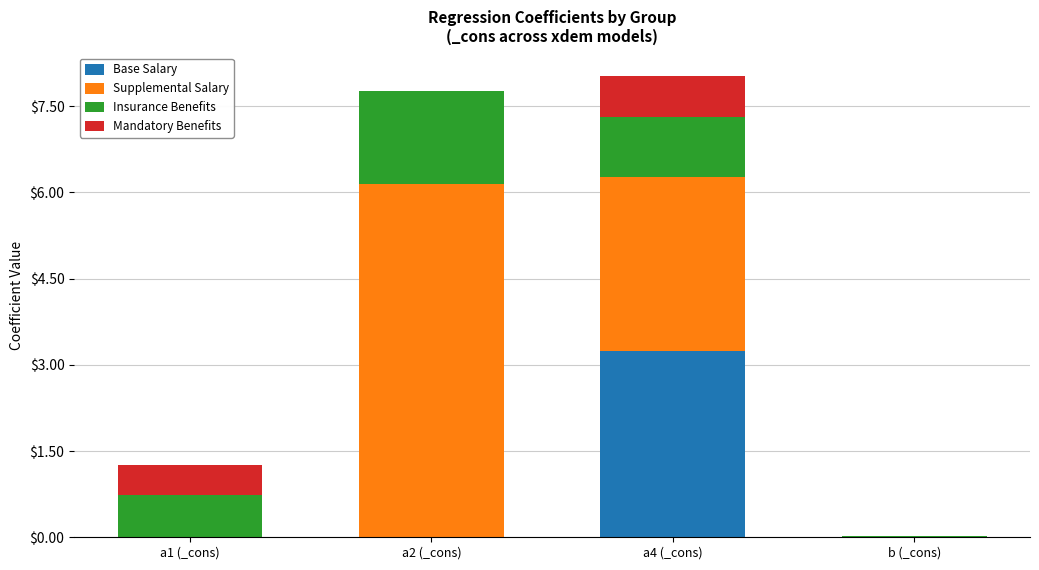

Which category has the highest value in the Base Salary series?

a4 (_cons)